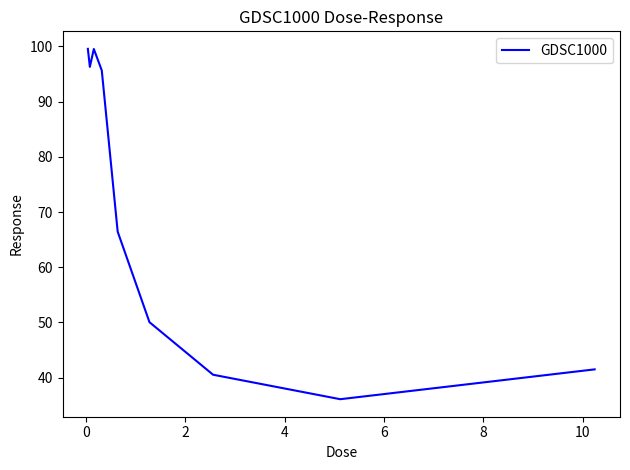

How many lines are shown in the chart?

1